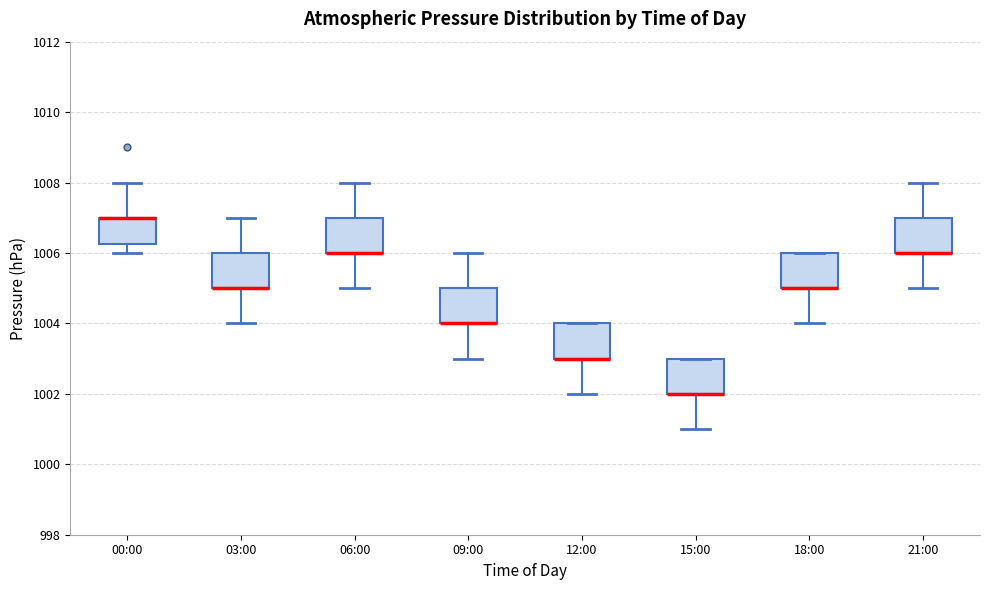

Reading left to right, read every box against the y-axis: the position of its median line, the range the box covers, and the ends of its whiskers. The values are not printed on the chart, so give them approximately, as read against the axis.

00:00: median 1007.0 (drawn on the box's upper edge), box 1006.2 to 1007.0, whiskers 1006.0 to 1008.0
03:00: median 1005.0 (drawn on the box's lower edge), box 1005.0 to 1006.0, whiskers 1004.0 to 1007.0
06:00: median 1006.0 (drawn on the box's lower edge), box 1006.0 to 1007.0, whiskers 1005.0 to 1008.0
09:00: median 1004.0 (drawn on the box's lower edge), box 1004.0 to 1005.0, whiskers 1003.0 to 1006.0
12:00: median 1003.0 (drawn on the box's lower edge), box 1003.0 to 1004.0, whiskers 1002.0 to 1004.0
15:00: median 1002.0 (drawn on the box's lower edge), box 1002.0 to 1003.0, whiskers 1001.0 to 1003.0
18:00: median 1005.0 (drawn on the box's lower edge), box 1005.0 to 1006.0, whiskers 1004.0 to 1006.0
21:00: median 1006.0 (drawn on the box's lower edge), box 1006.0 to 1007.0, whiskers 1005.0 to 1008.0